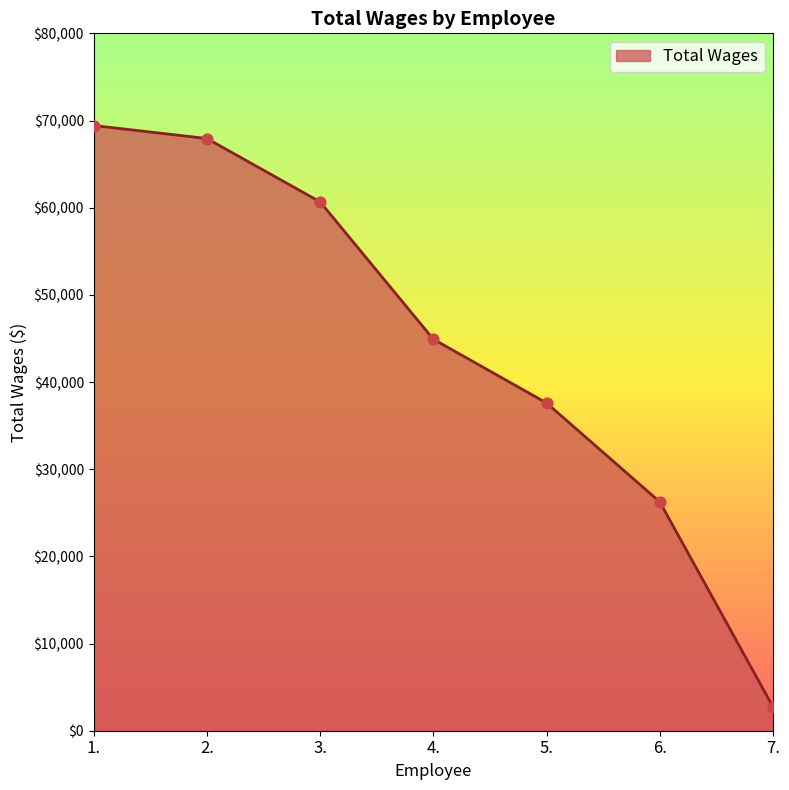

What is the change in value from 1. to 2.?

-1492